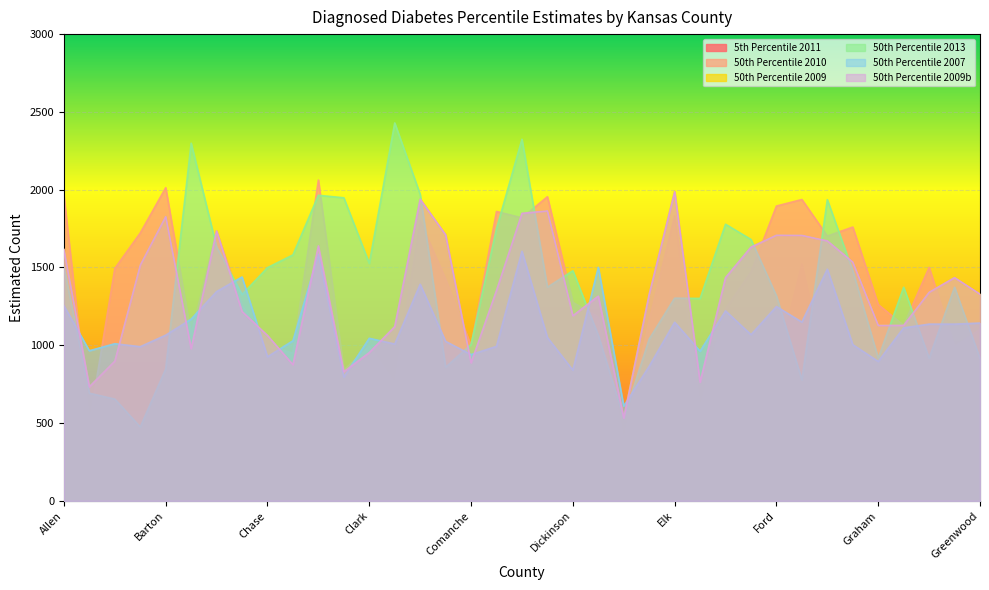

How many values in the 50th Percentile 2010 series exceed 1276?

18